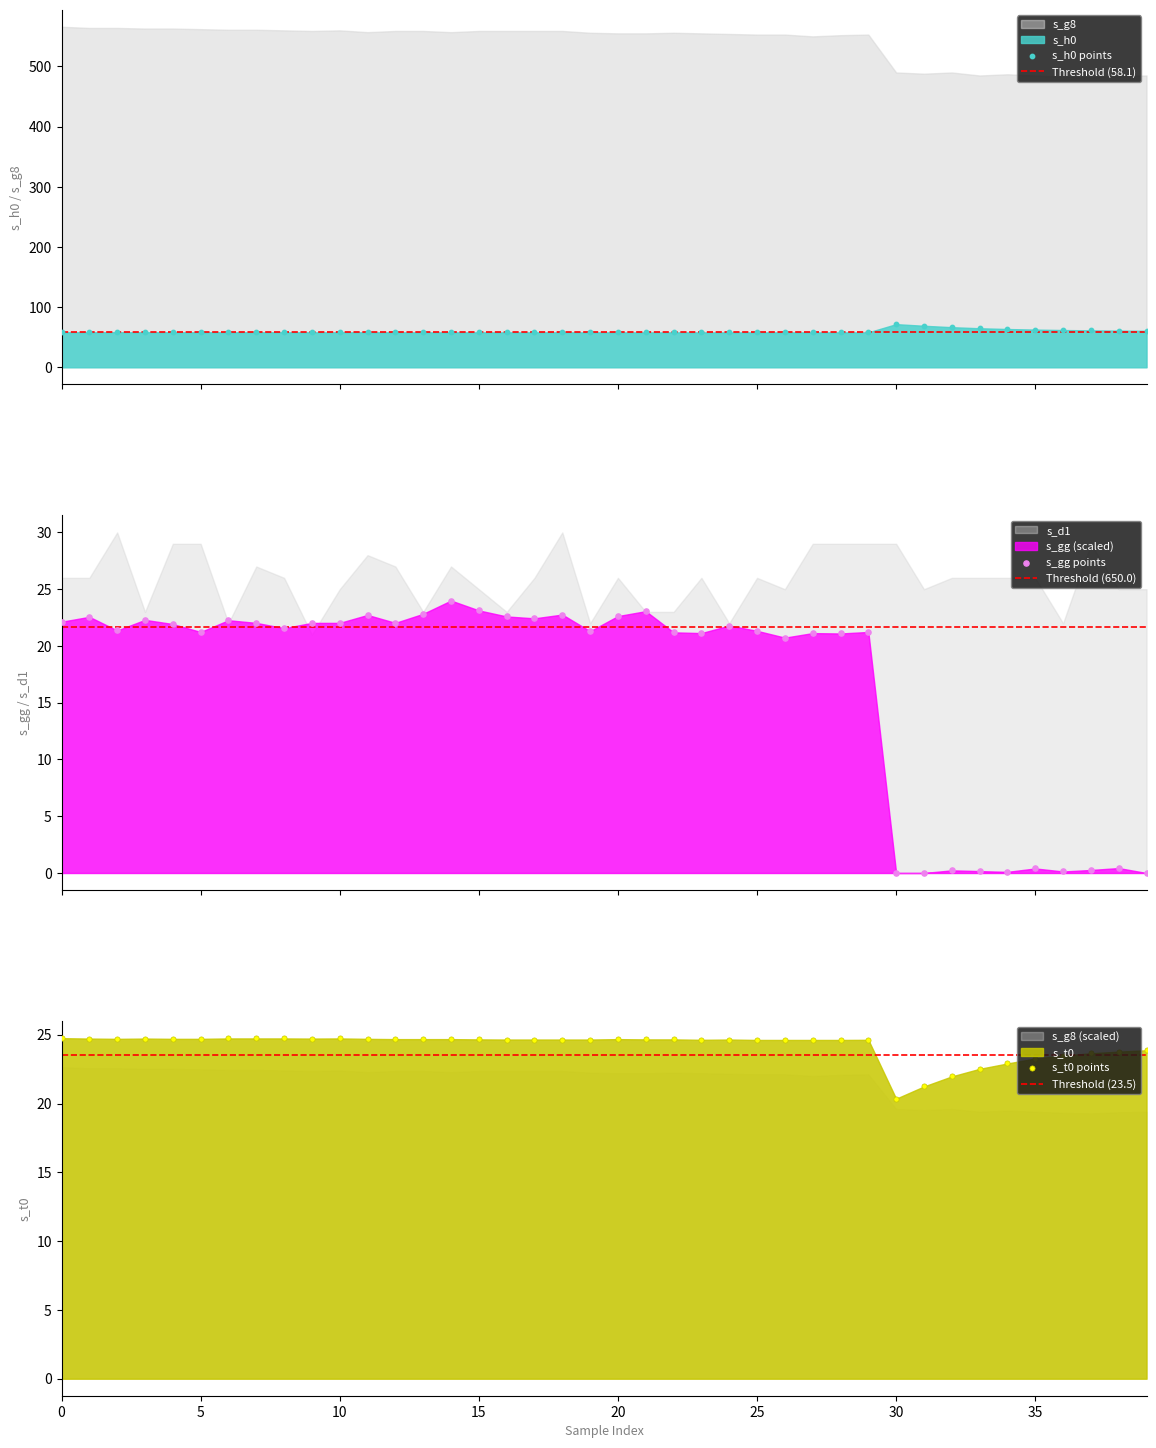

What are all the series names shown in the legend?

s_h0, s_gg, s_t0